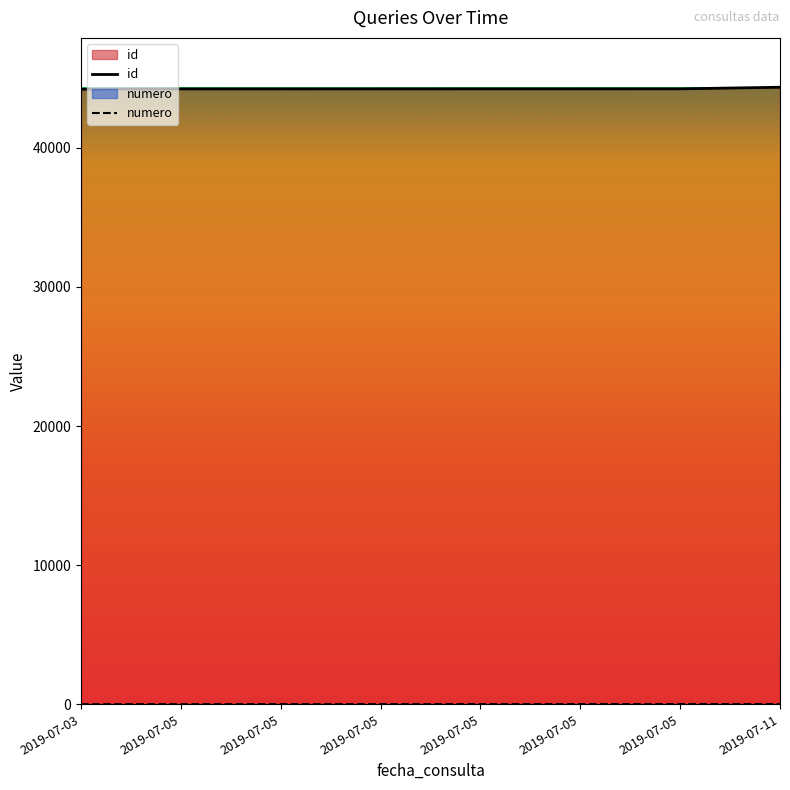

True or false: id and numero cross at least once.

False